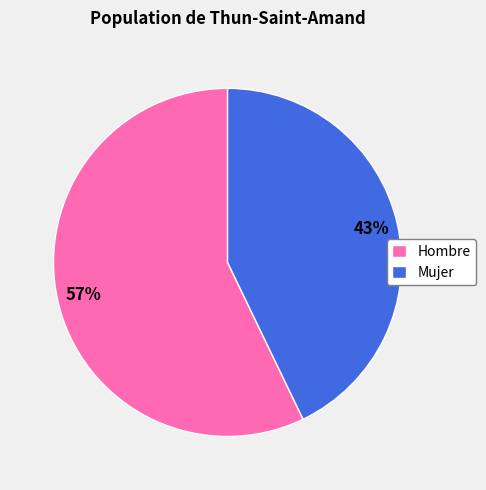

To the nearest percent, what is the difference between the largest and smallest slice percentages?

14%